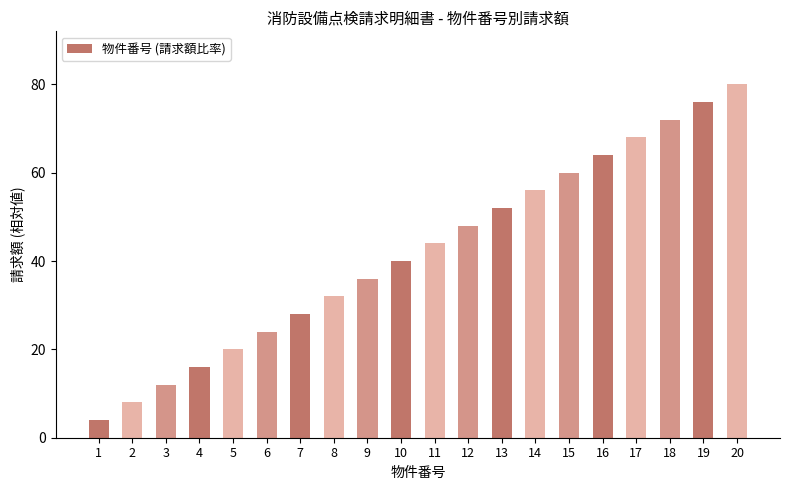

Reading left to right, what are all the values shown in this chart?

1=4	2=8	3=12	4=16	5=20	6=24	7=28	8=32	9=36	10=40	11=44	12=48	13=52	14=56	15=60	16=64	17=68	18=72	19=76	20=80